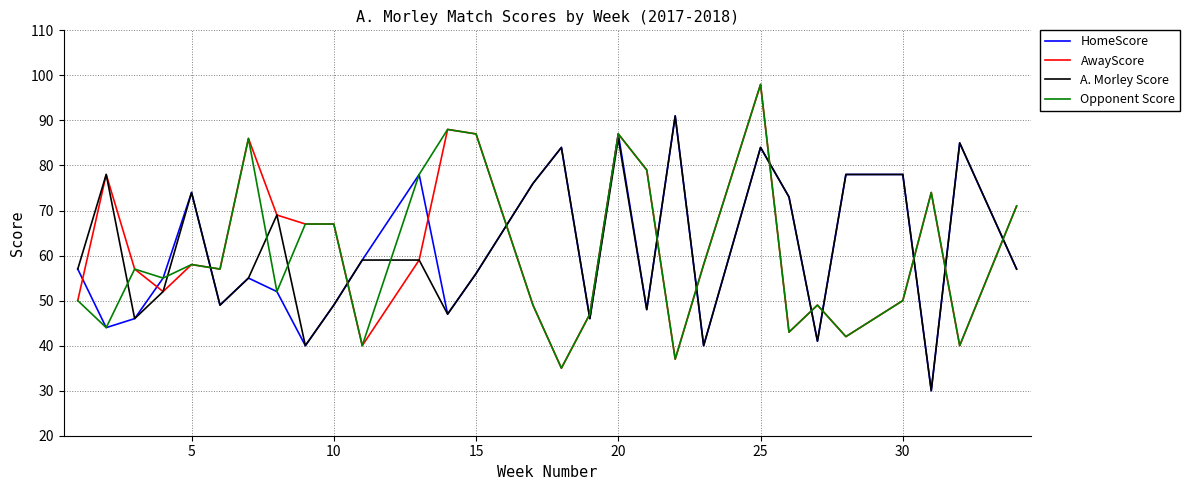

What is the minimum value shown in the chart?

30